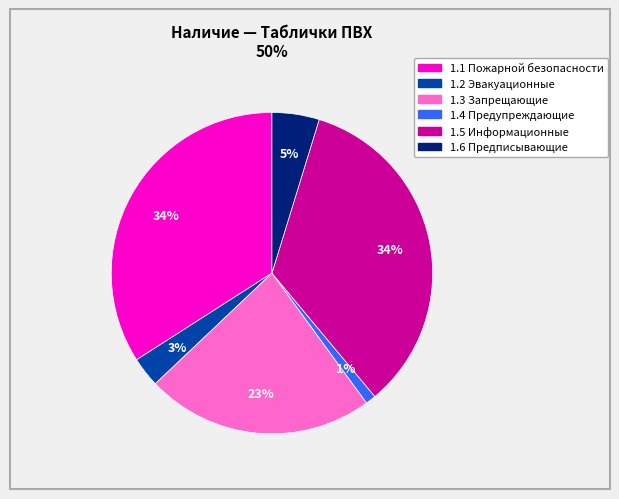

Is there any slice that represents more than half of the pie?

No